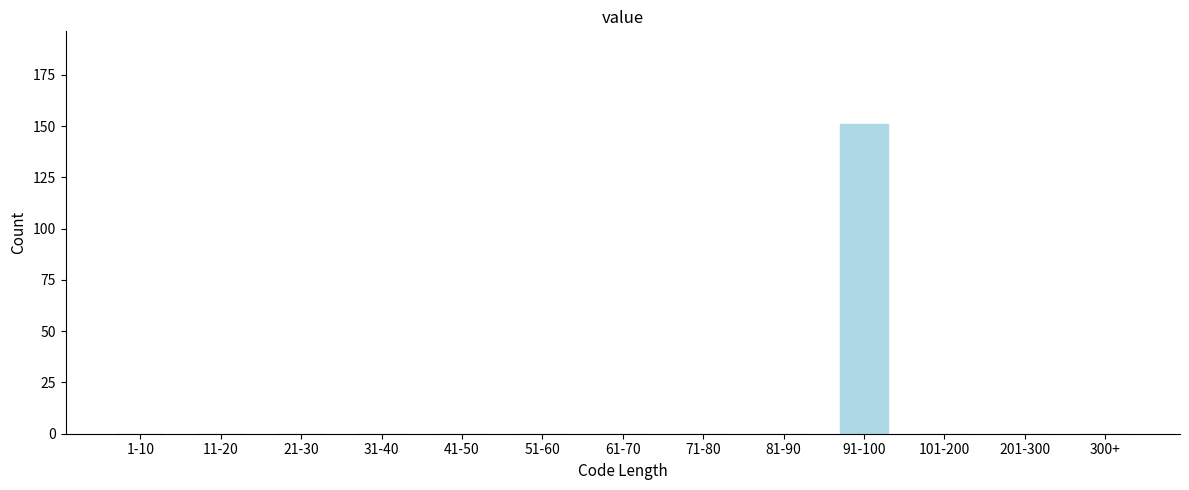

Reading right to left, what are all the values shown in this chart?

300+=0	201-300=0	101-200=0	91-100=151	81-90=0	71-80=0	61-70=0	51-60=0	41-50=0	31-40=0	21-30=0	11-20=0	1-10=0